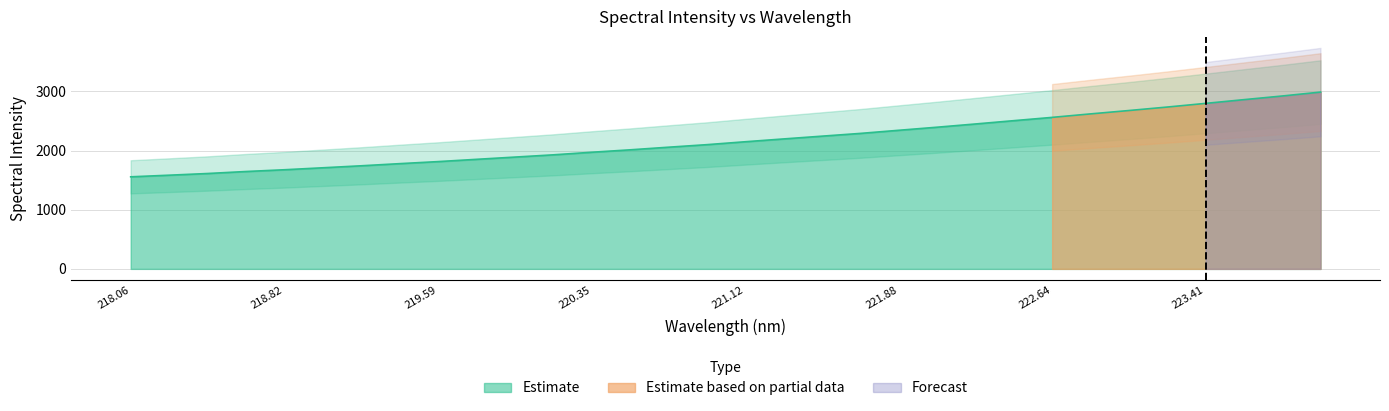

Which has a higher value, 223.0264 or 219.7801?

223.0264